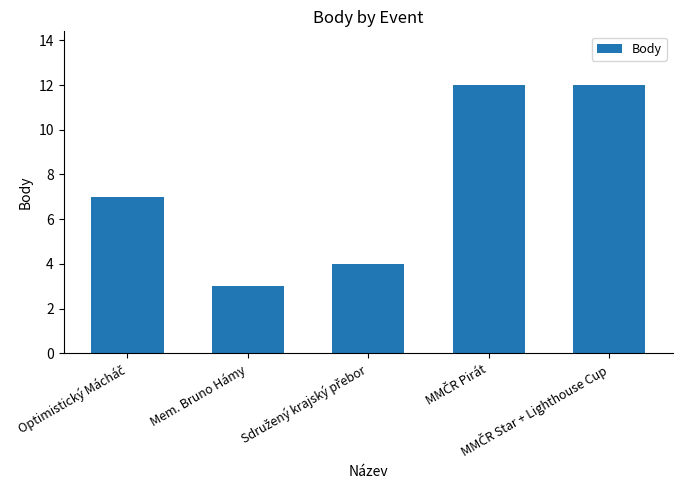

What is the value of the 3rd bar from the left?

4